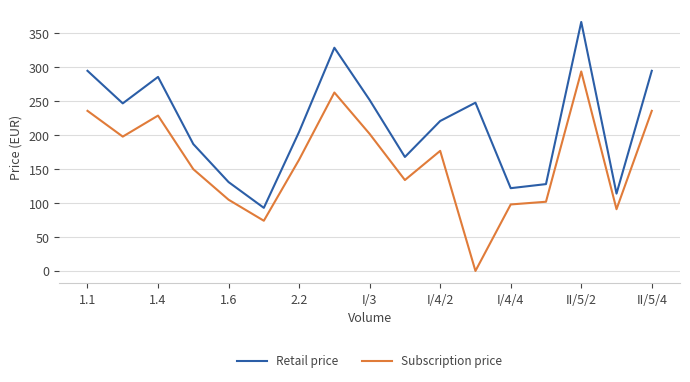

List the series in order of their peak value, highest first.

Retail price, Subscription price